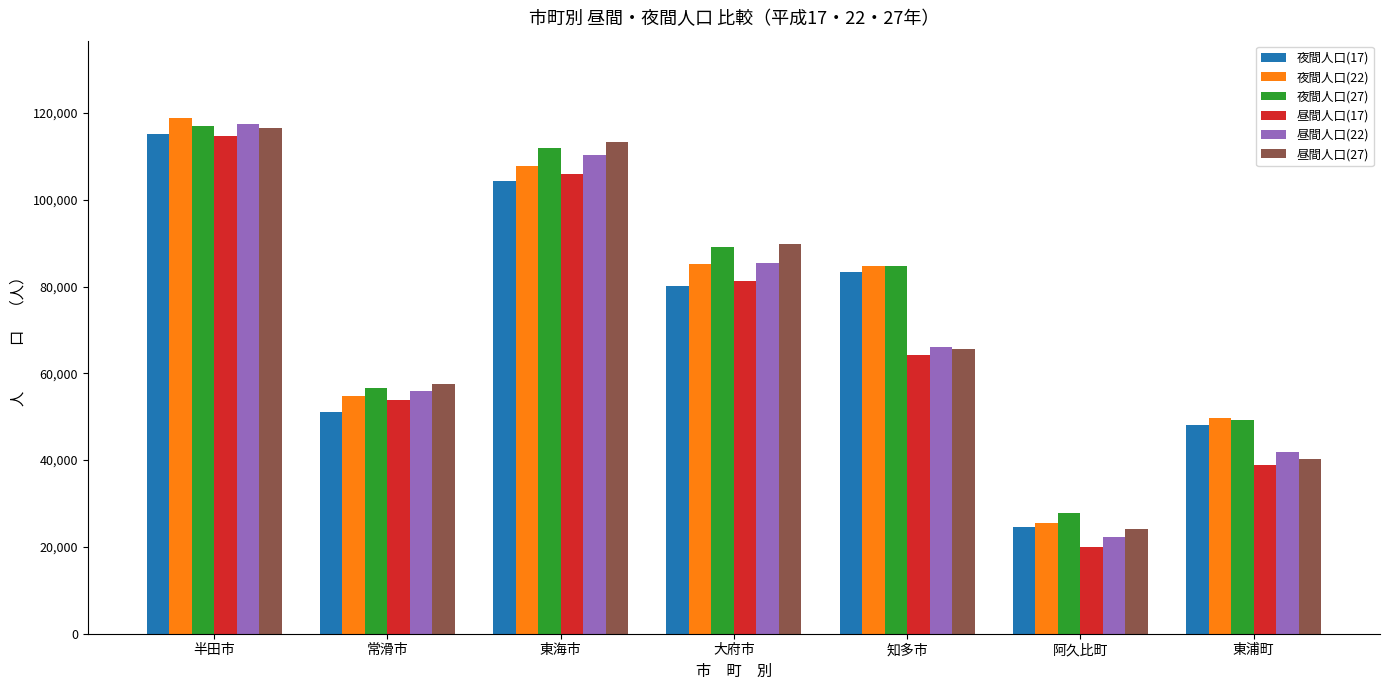

How many series are shown in this chart?

6